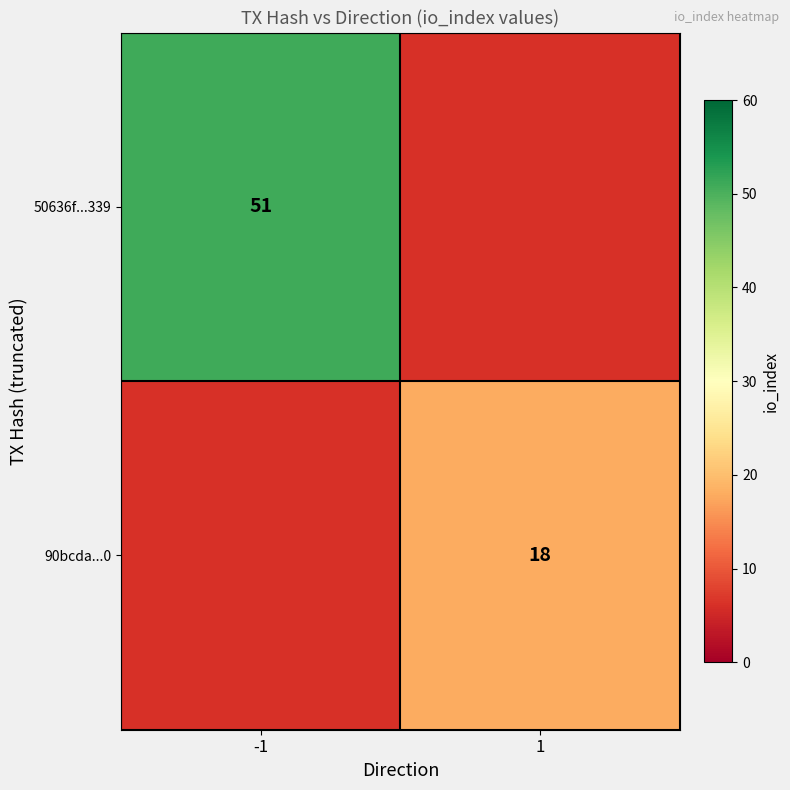

Is it true that 50636f...339 equals 80 at -1?

False